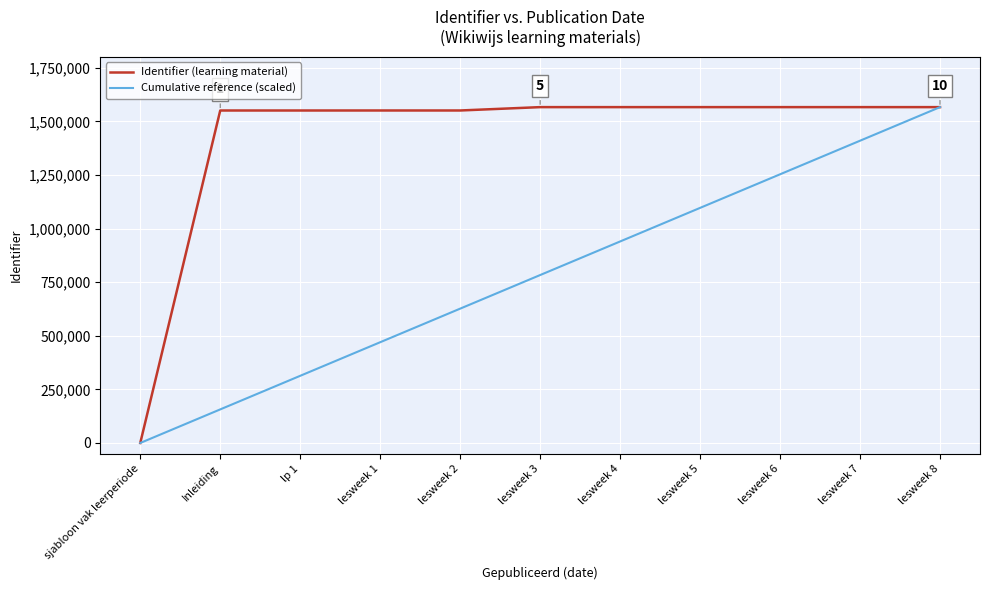

List the series in order of their overall mean, lowest first.

Cumulative reference (scaled), Identifier (learning material)